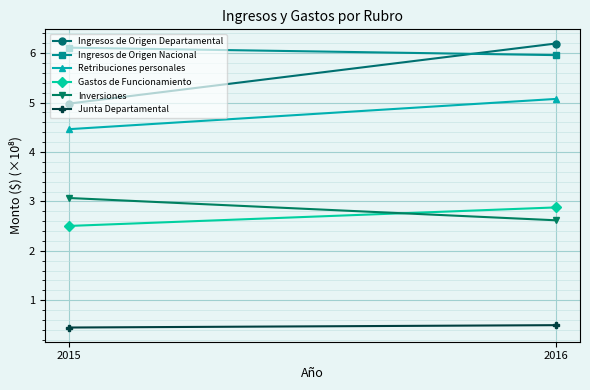

Between 2015 and 2016, which series saw the biggest shift?

Ingresos de Origen Departamental